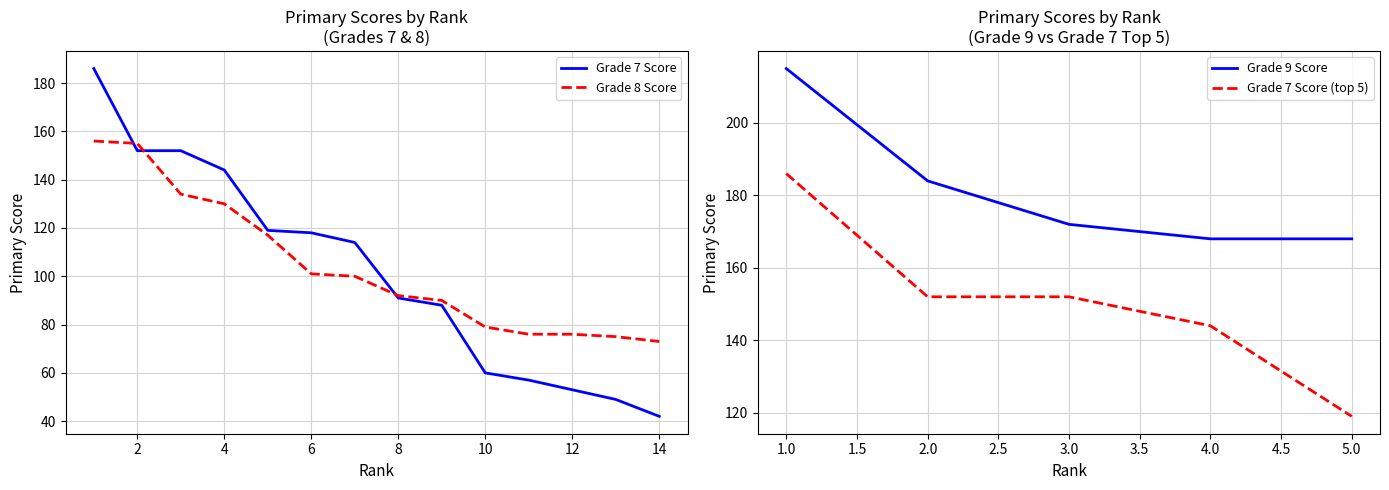

The Grade 8 Score series shows 134 at 3. True or false?

True